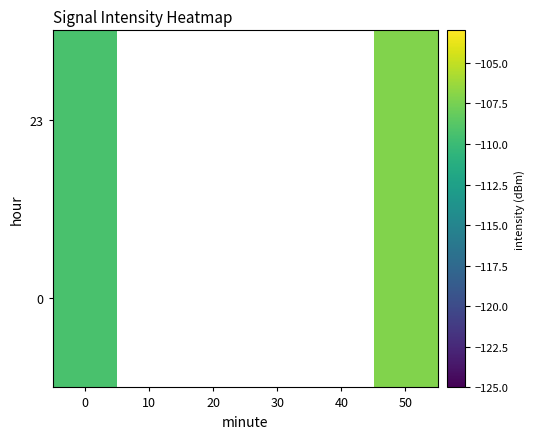

At 50, list the series in order from largest to smallest.

0, 23